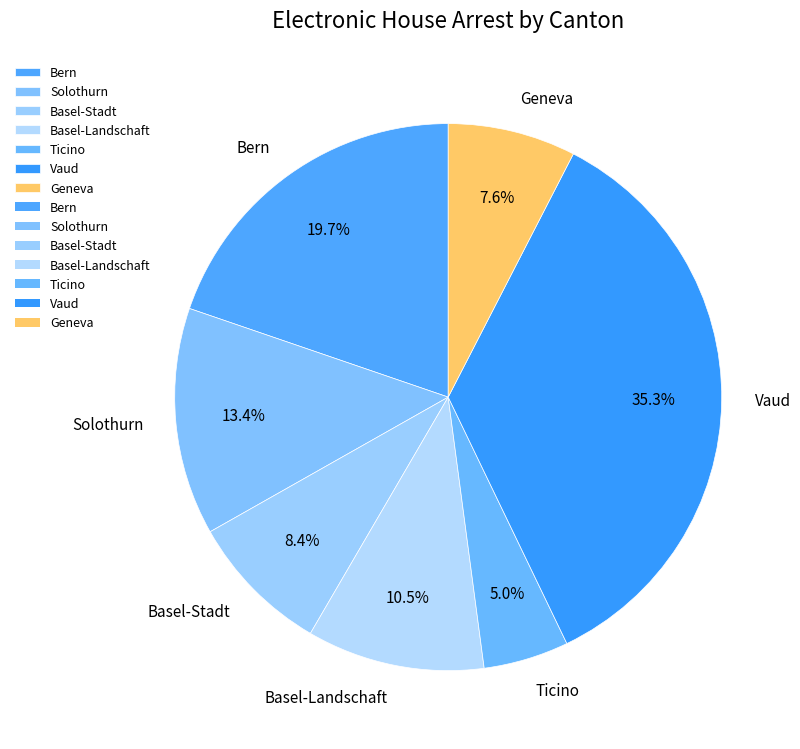

Does any single category account for the majority?

No